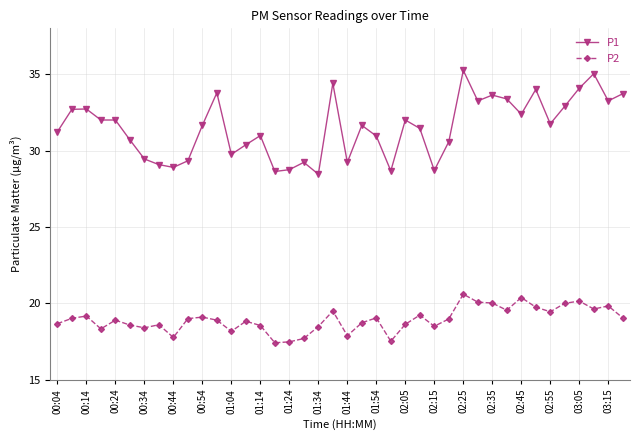

Rank the series by their maximum value, from lowest to highest.

P2, P1